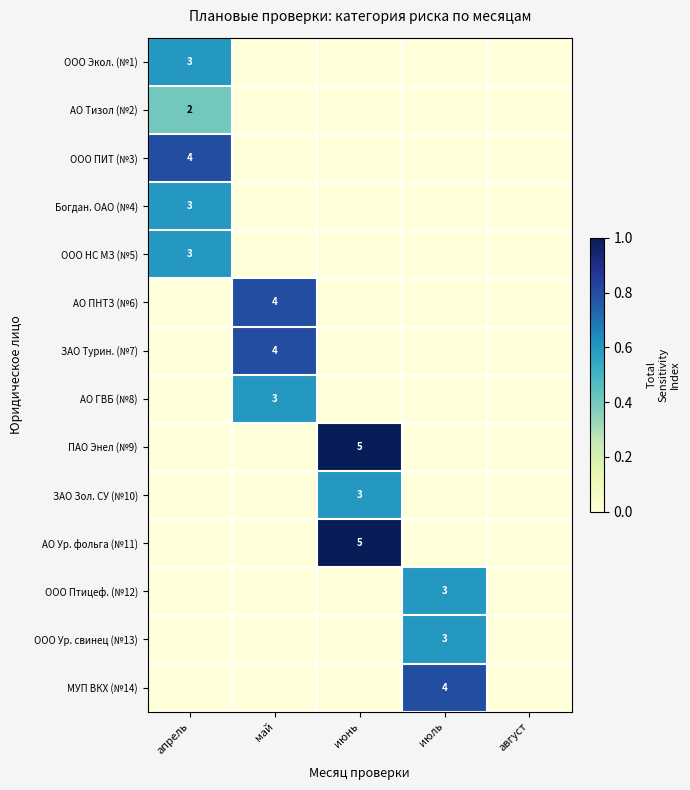

The value of ООО Птицеф. (№12) at июль is 1. True or false?

False